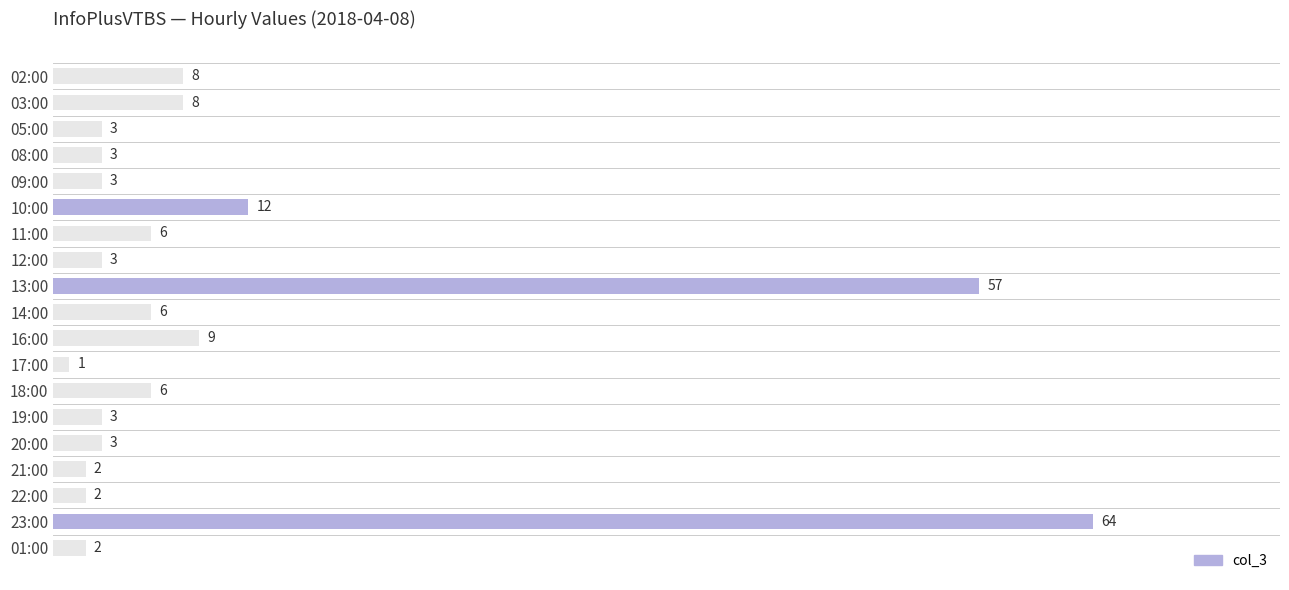

Reading top to bottom, extract all data points from this chart.

02:00=8	03:00=8	05:00=3	08:00=3	09:00=3	10:00=12	11:00=6	12:00=3	13:00=57	14:00=6	16:00=9	17:00=1	18:00=6	19:00=3	20:00=3	21:00=2	22:00=2	23:00=64	01:00=2